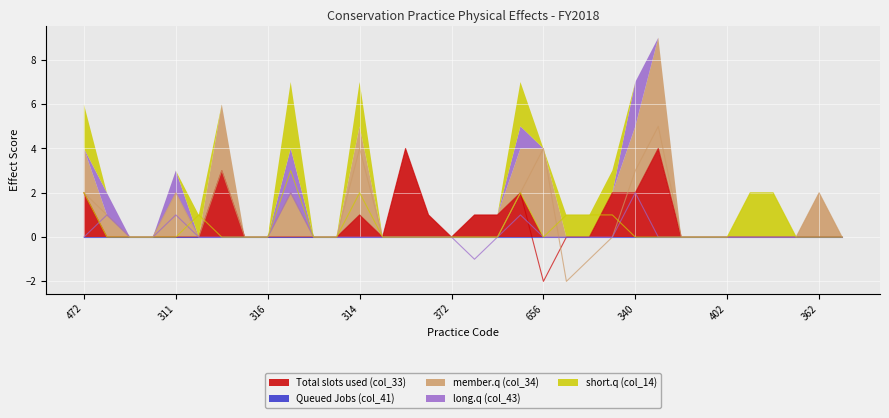

Which series ends up on top after the final intersection of short.q (col_14) and long.q (col_43)?

long.q (col_43)